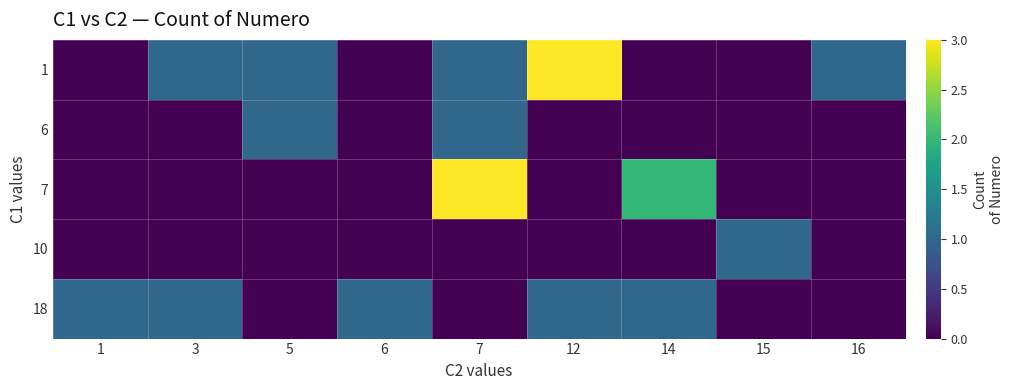

At which category is the sum across all series the highest?

7